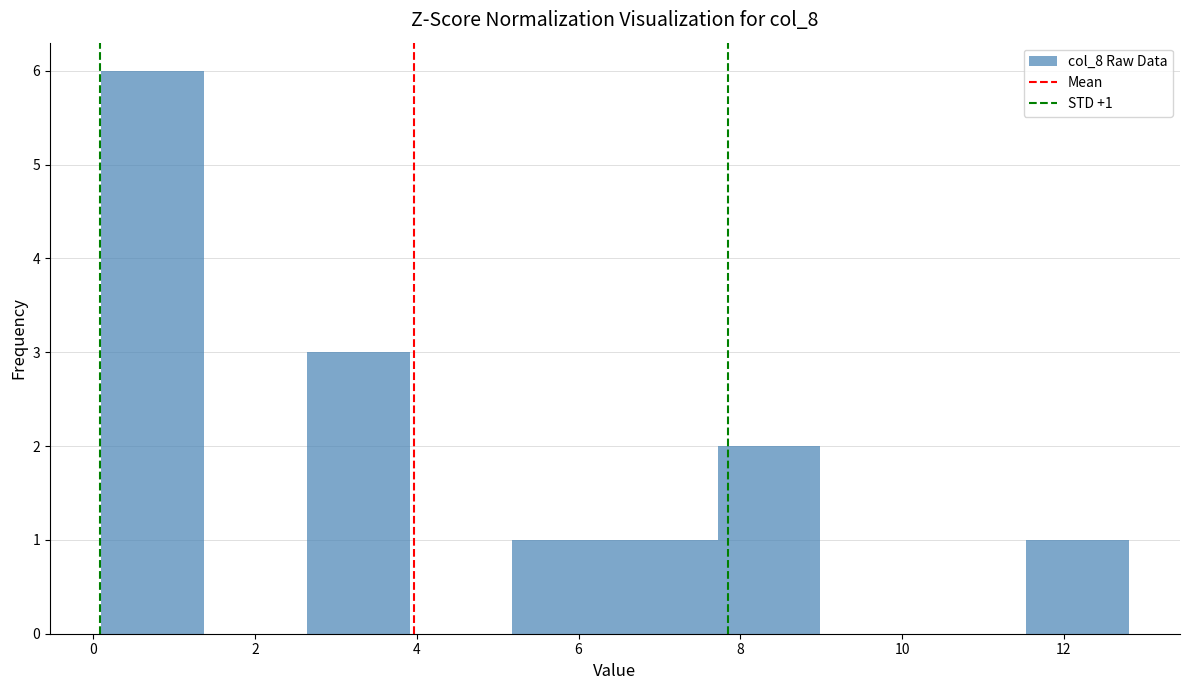

Over which range of the x-axis is the bar tallest?

0.2 to 1.4